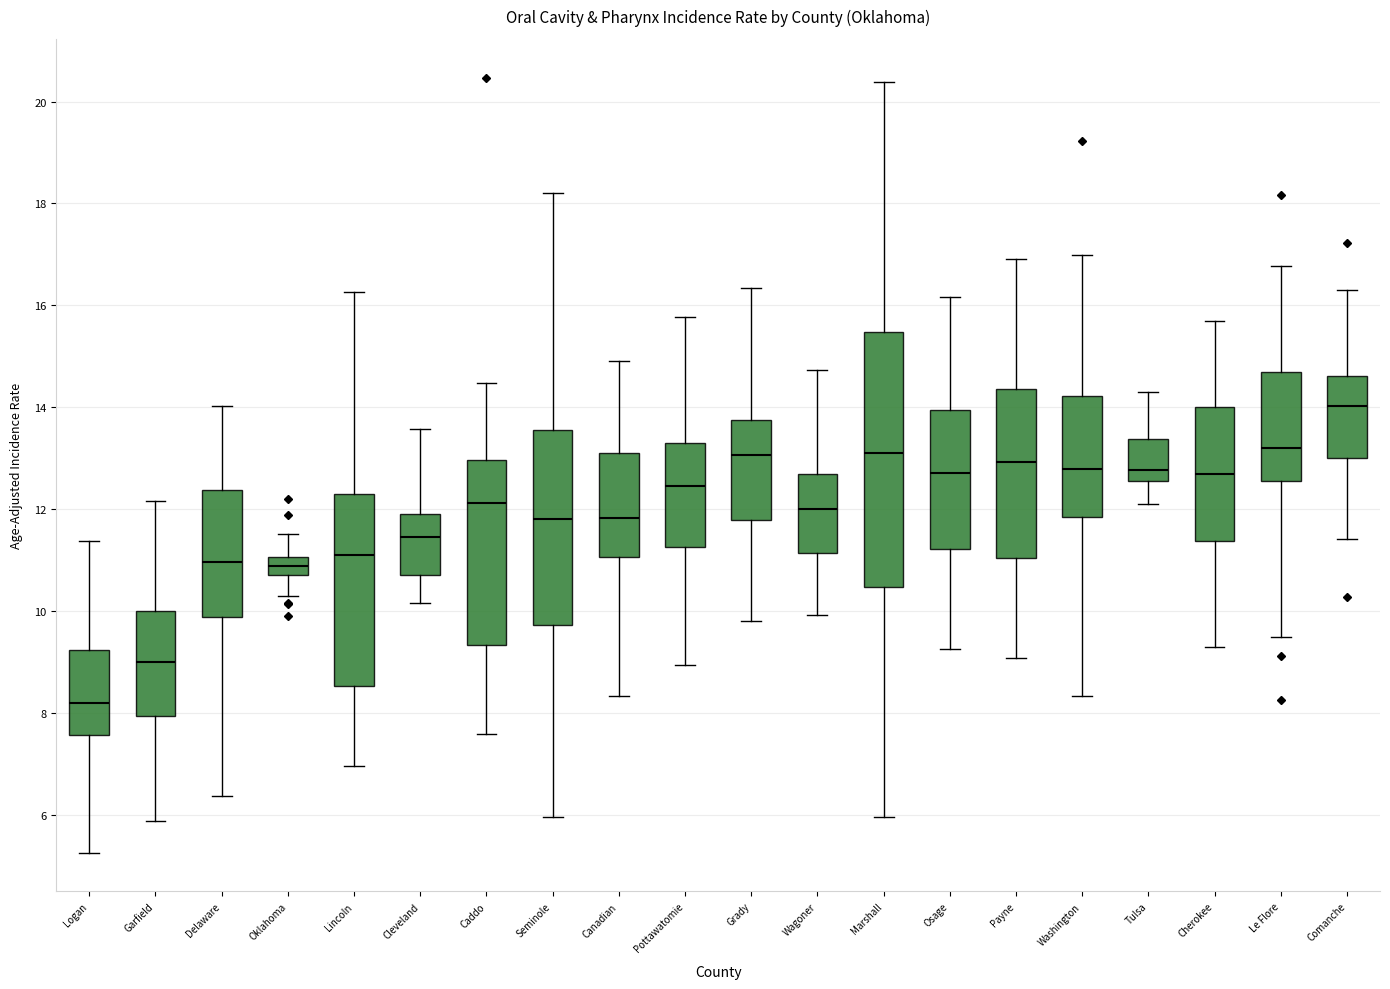

Which box has the lowest median line?

Logan